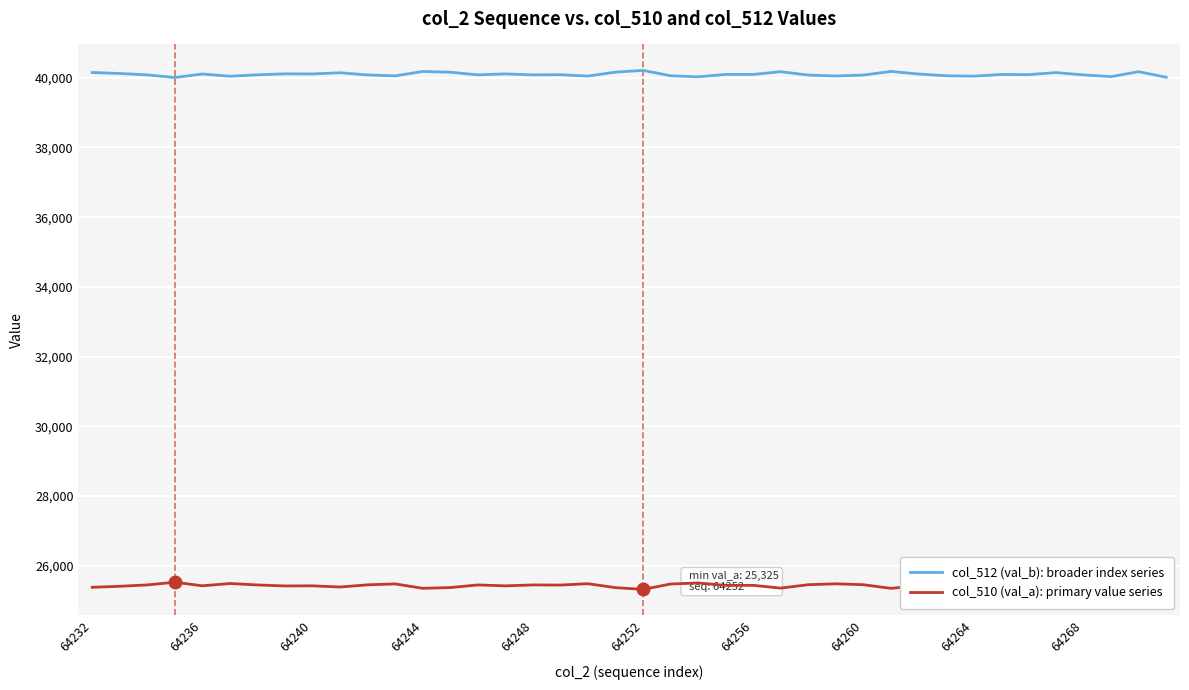

What are all the series names shown in the legend?

col_512 (val_b): broader index series, col_510 (val_a): primary value series